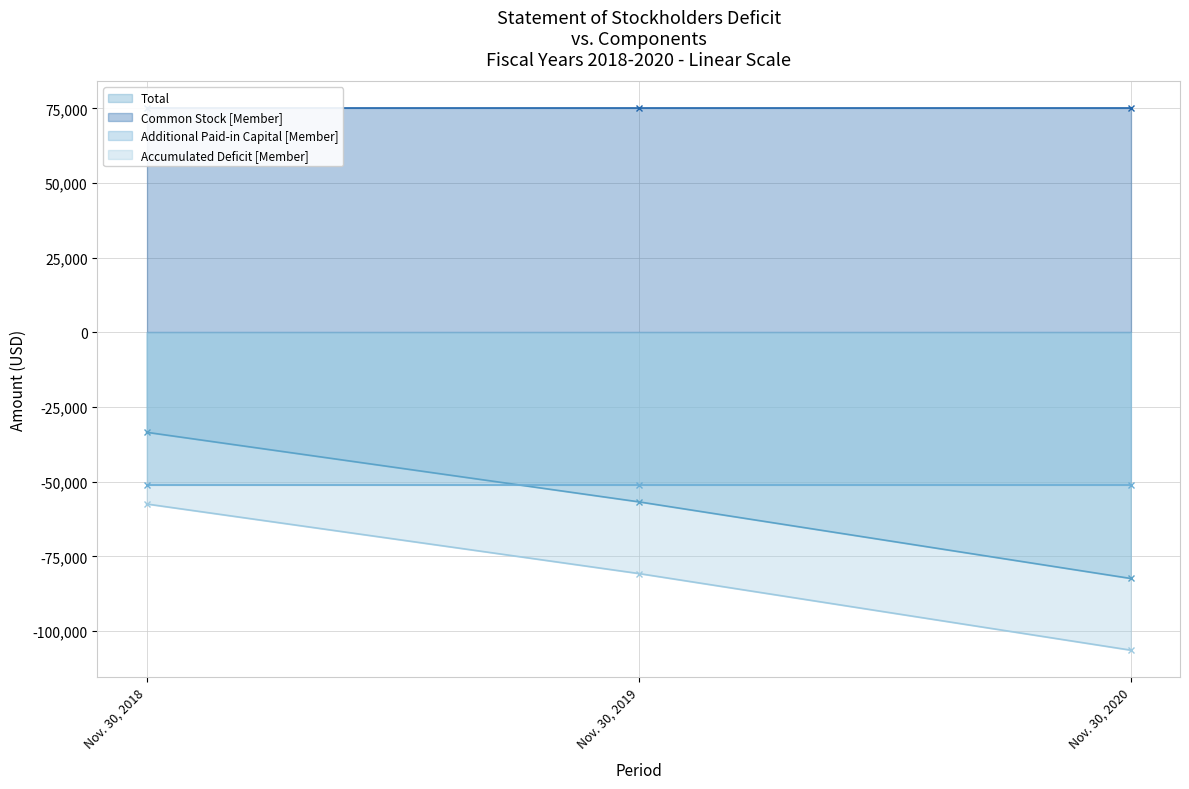

What is the value of the Accumulated Deficit [Member] point at the 1st from the left?

-57428